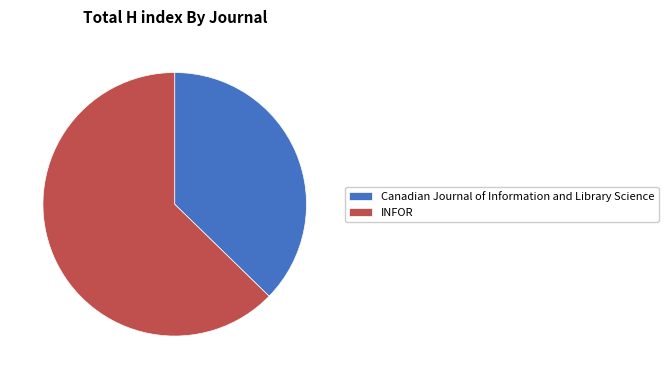

Which category has the smallest portion of the pie?

Canadian Journal of Information and Library Science